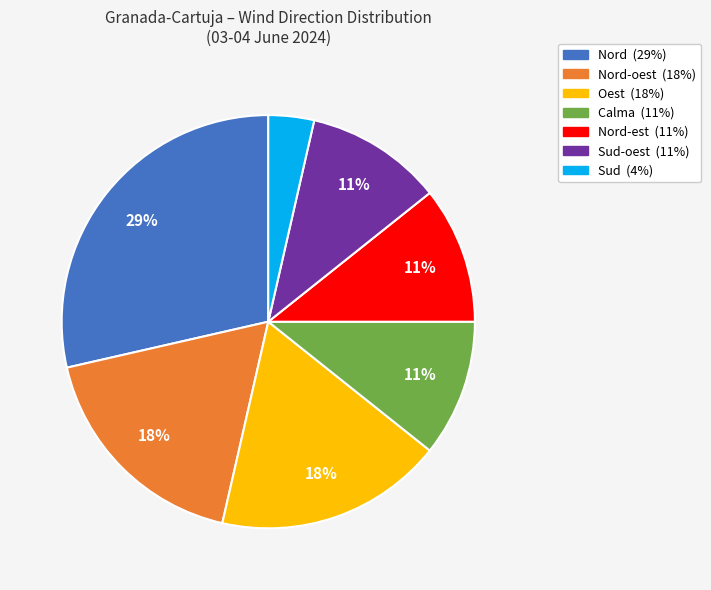

Is there a majority slice in this chart?

No